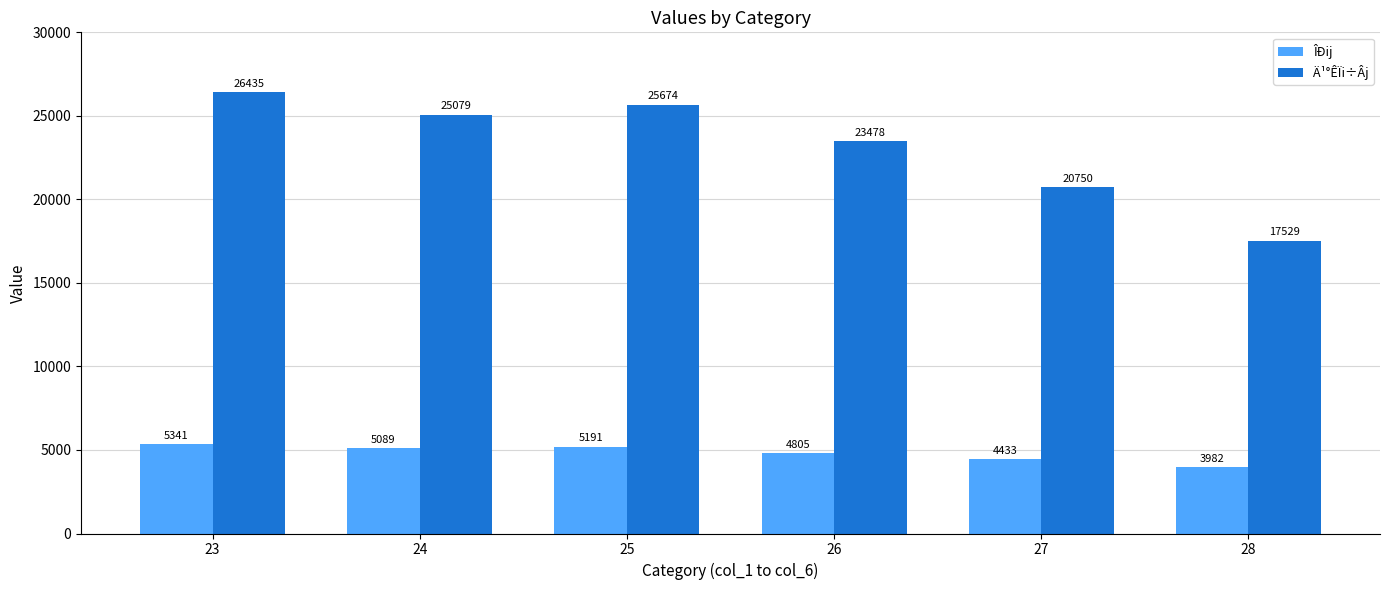

What are all the series names shown in the legend?

ÎÐij, Ä¹°ÊÏi÷Âj